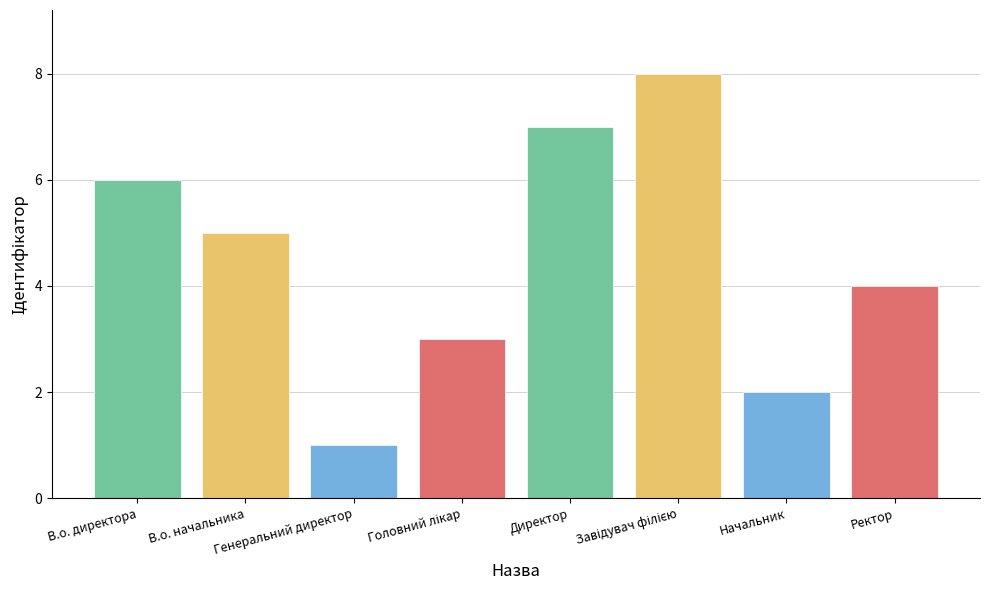

How many values are between 3 and 7?

5